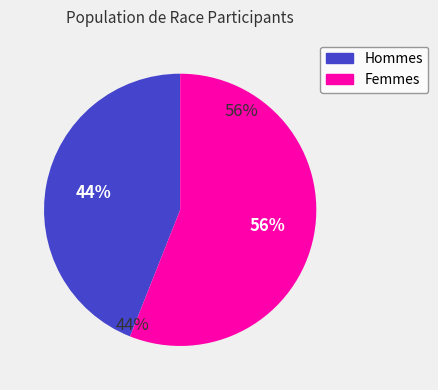

The F slice represents 56% of the pie. True or false?

True